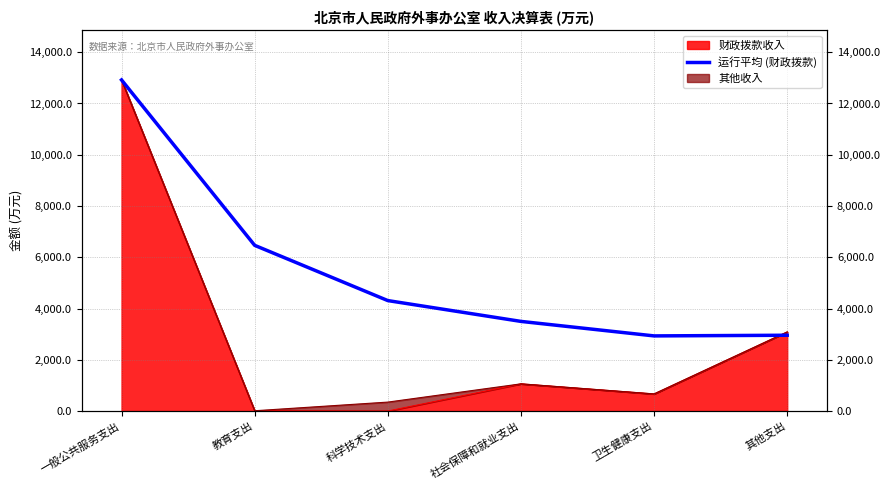

How many categories are shown in the chart?

6